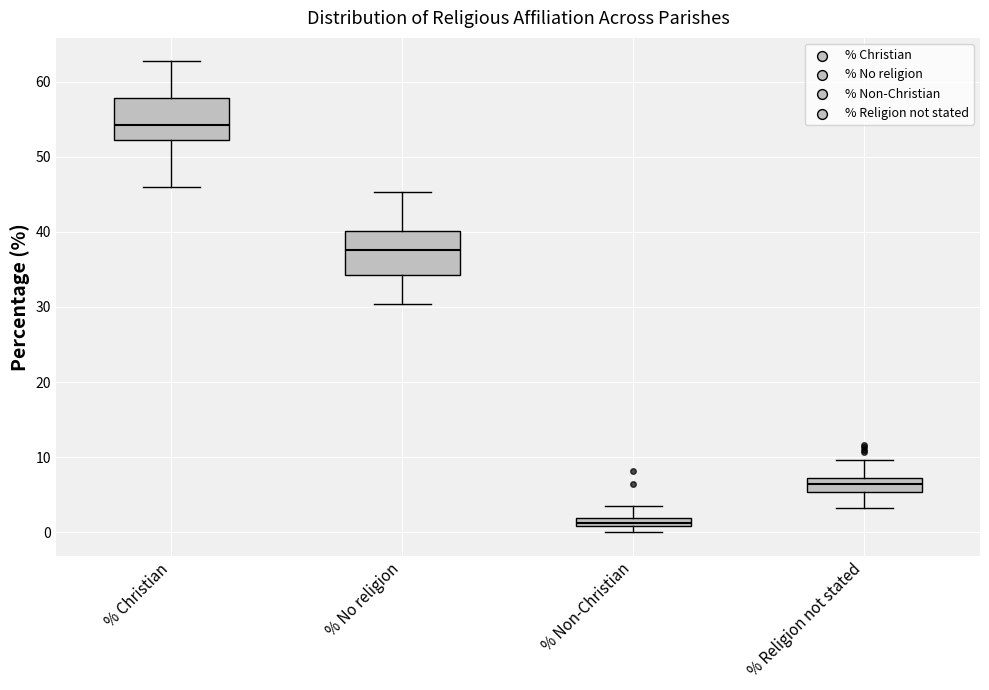

Which box has the highest median line?

% Christian